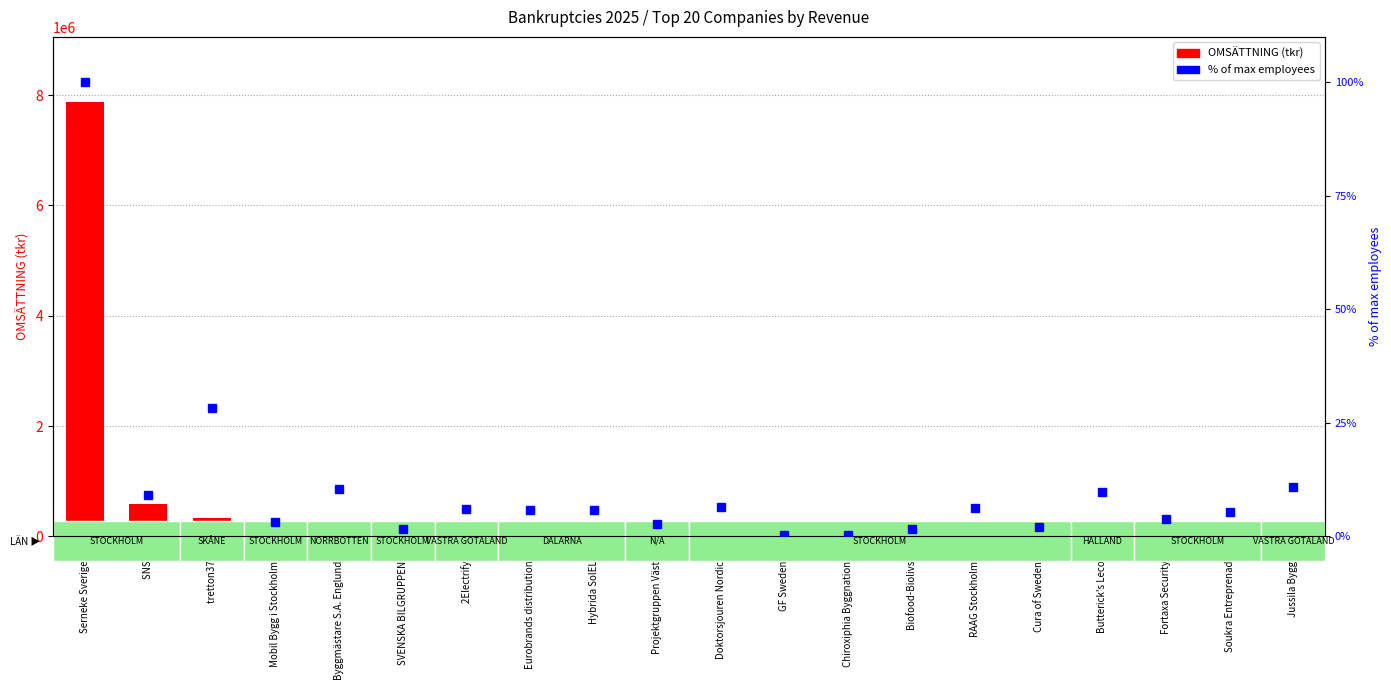

What is the label of the 12th bar from the right?

Hybrida SolEL AB